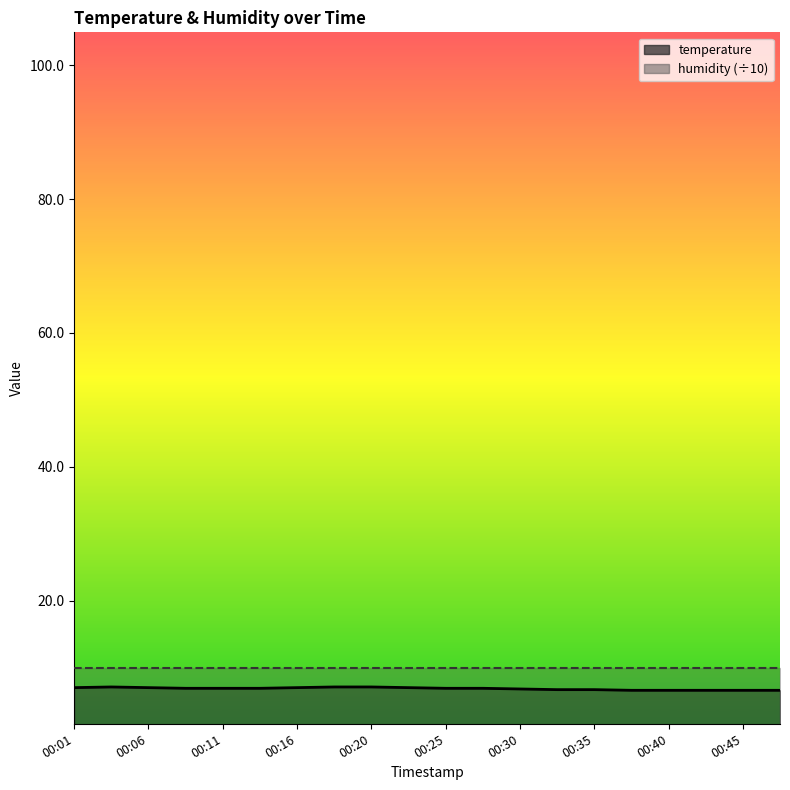

What is the sum of the values at 00:48 and 00:20?

13.7